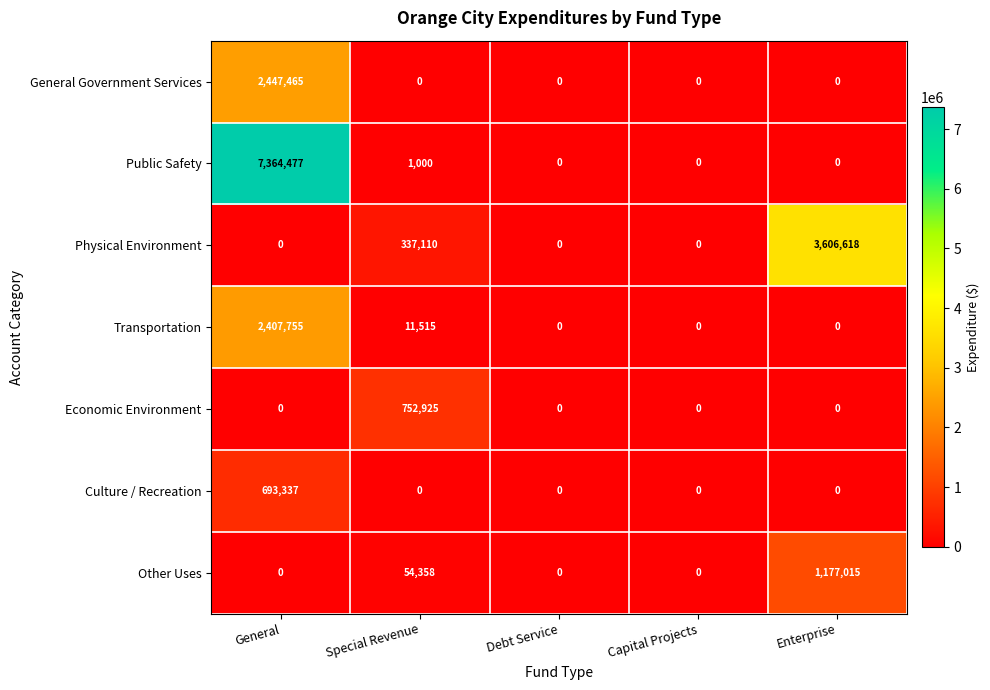

The value of Economic Environment at Capital Projects is 0. True or false?

True